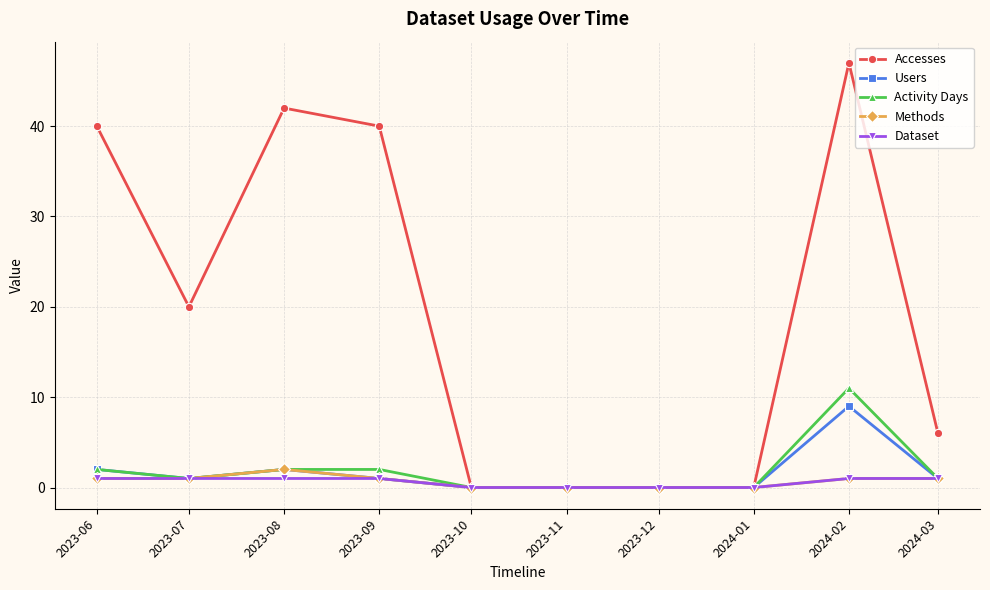

At which label does Methods reach its peak?

2023-08